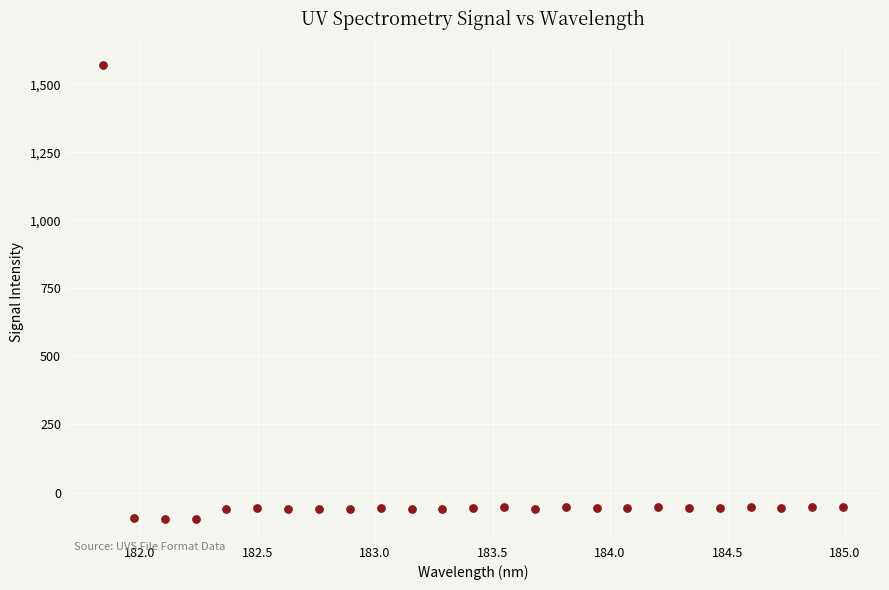

What is the range of Y values (max minus min)?

1670.6